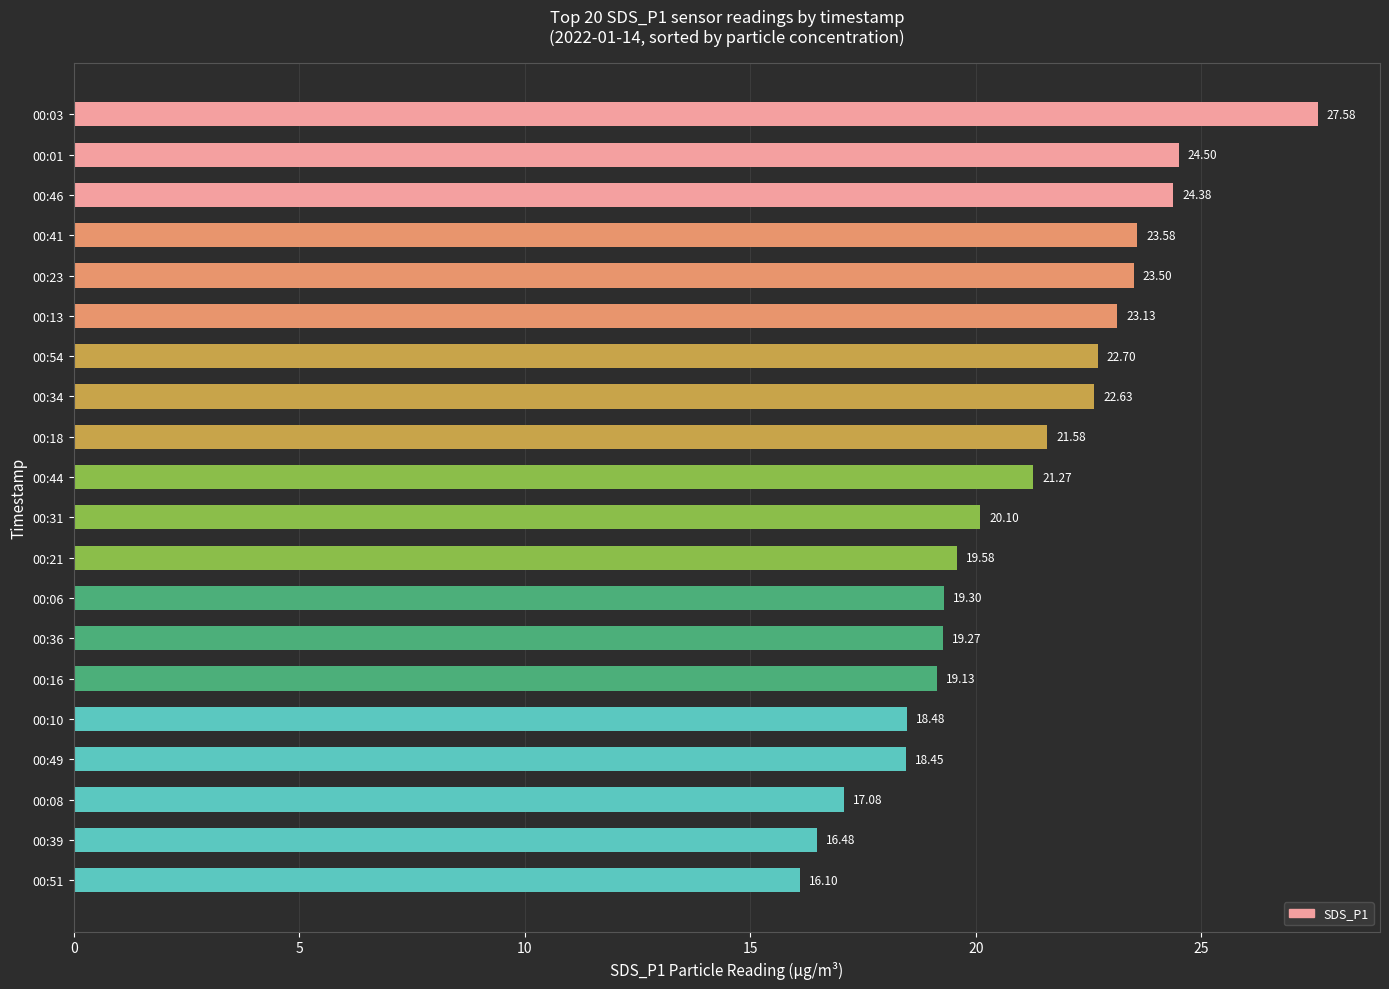

What is the difference between the maximum and minimum values?

11.5